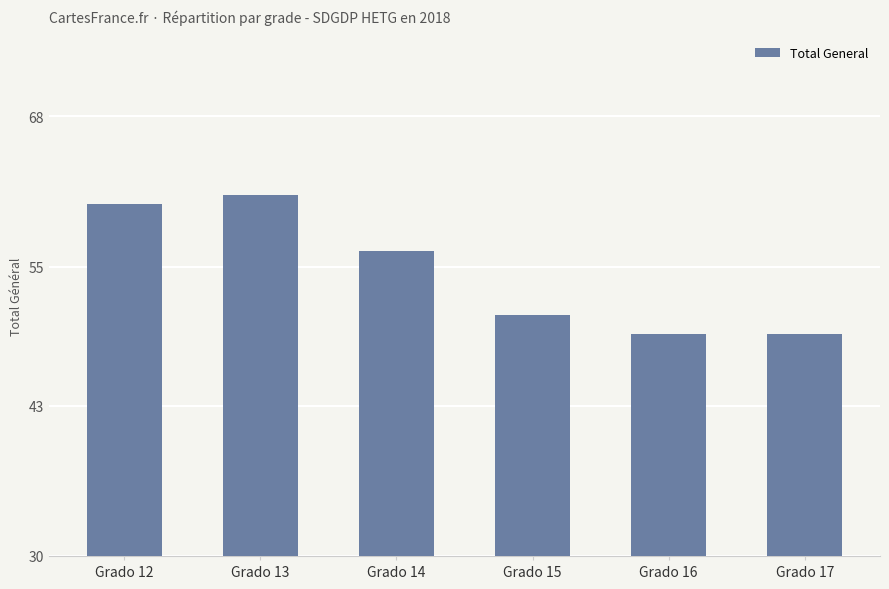

What is the greatest value displayed?

61.2